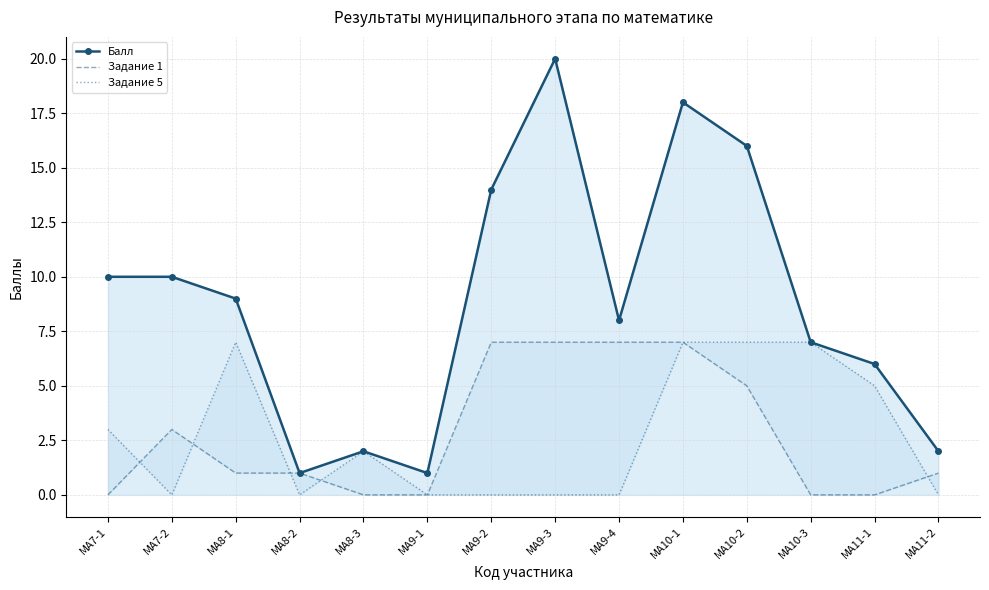

List the labels in order of Балл value, smallest first.

МА8-2, МА9-1, МА8-3, МА11-2, МА11-1, МА10-3, МА9-4, МА8-1, МА7-1, МА7-2, МА9-2, МА10-2, МА10-1, МА9-3